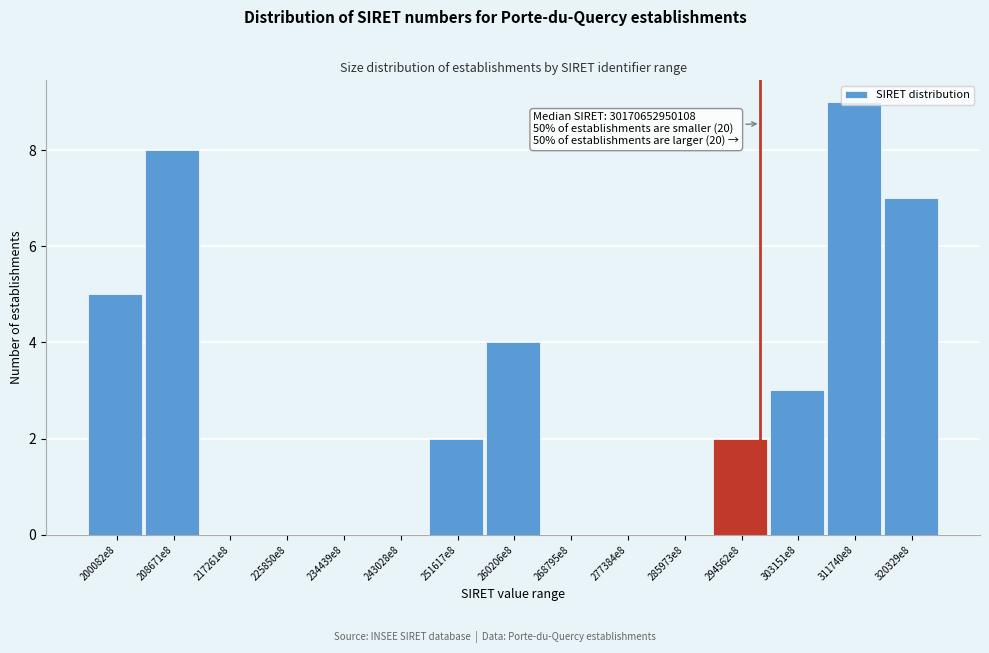

Is it true that the value at 303151e8 is 1?

False